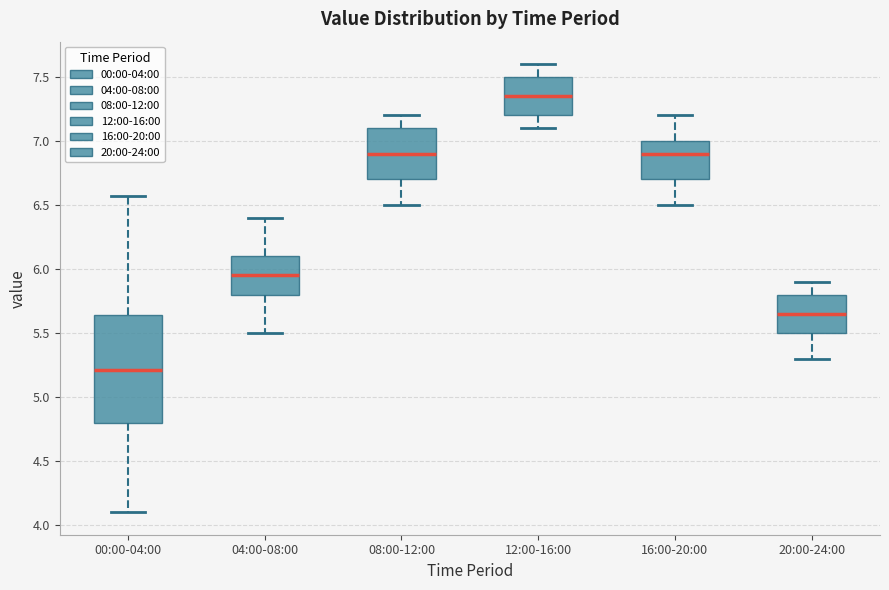

Which box's median line is the highest?

12:00-16:00